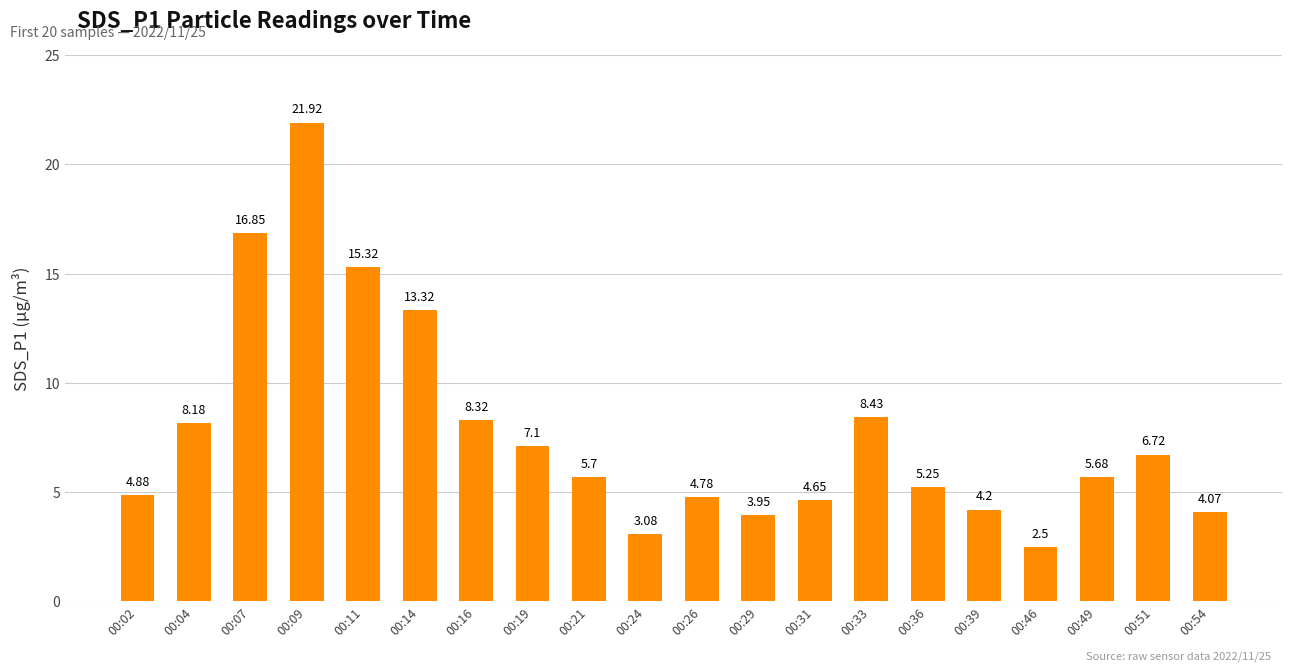

What is the greatest value displayed?

21.9